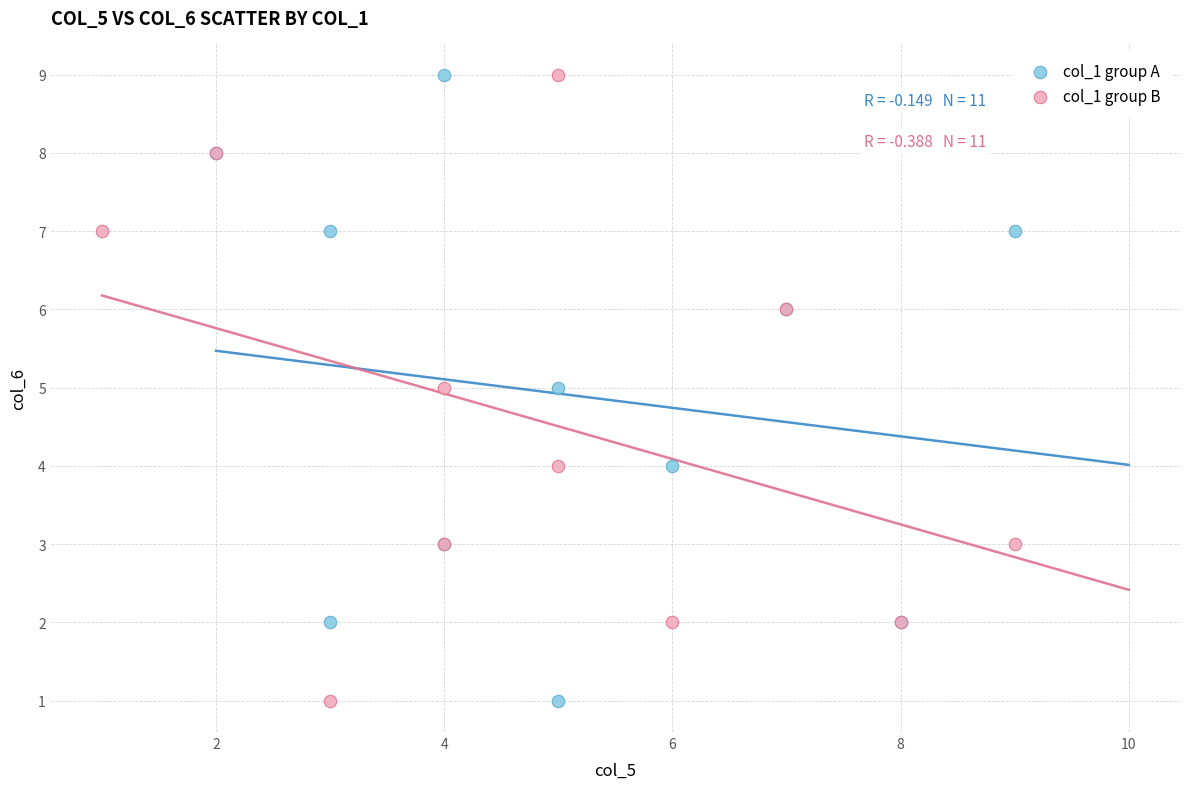

What are all the series names shown in the legend?

col_1 group A, col_1 group B